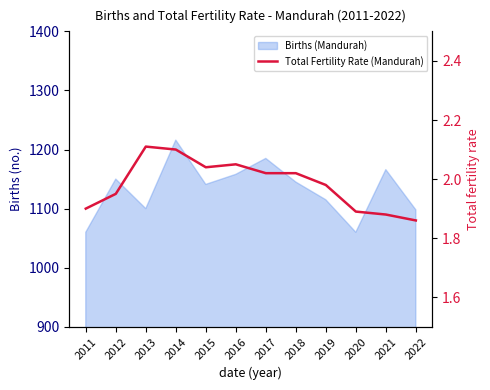

Does the chart display data point markers on the line(s)?

No